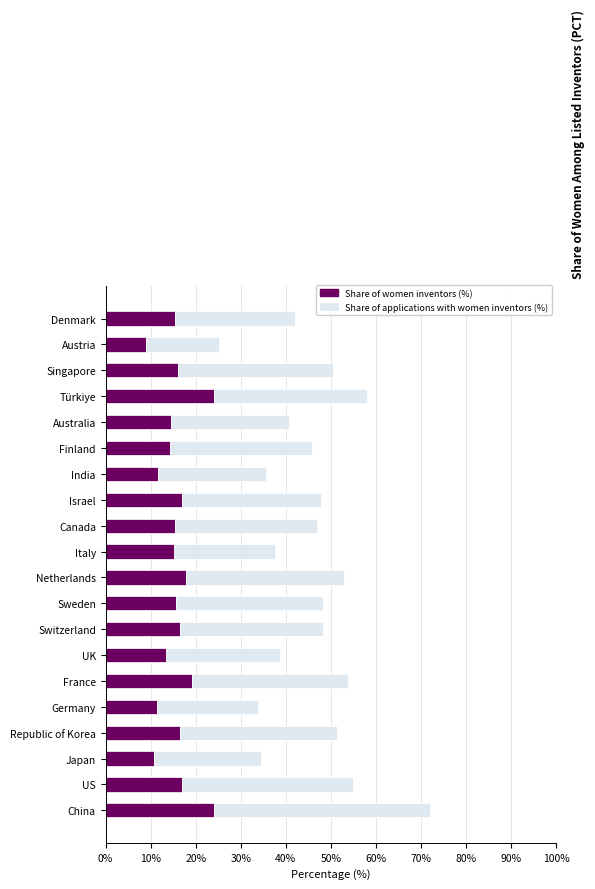

Read the Share of women inventors (%) value at Denmark.

15.4